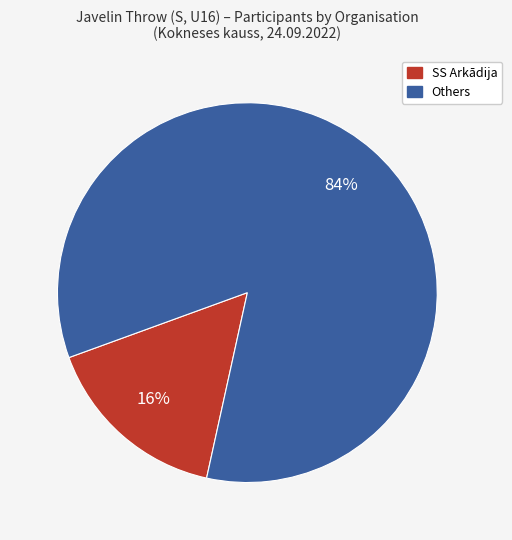

Does any single category account for the majority?

Yes